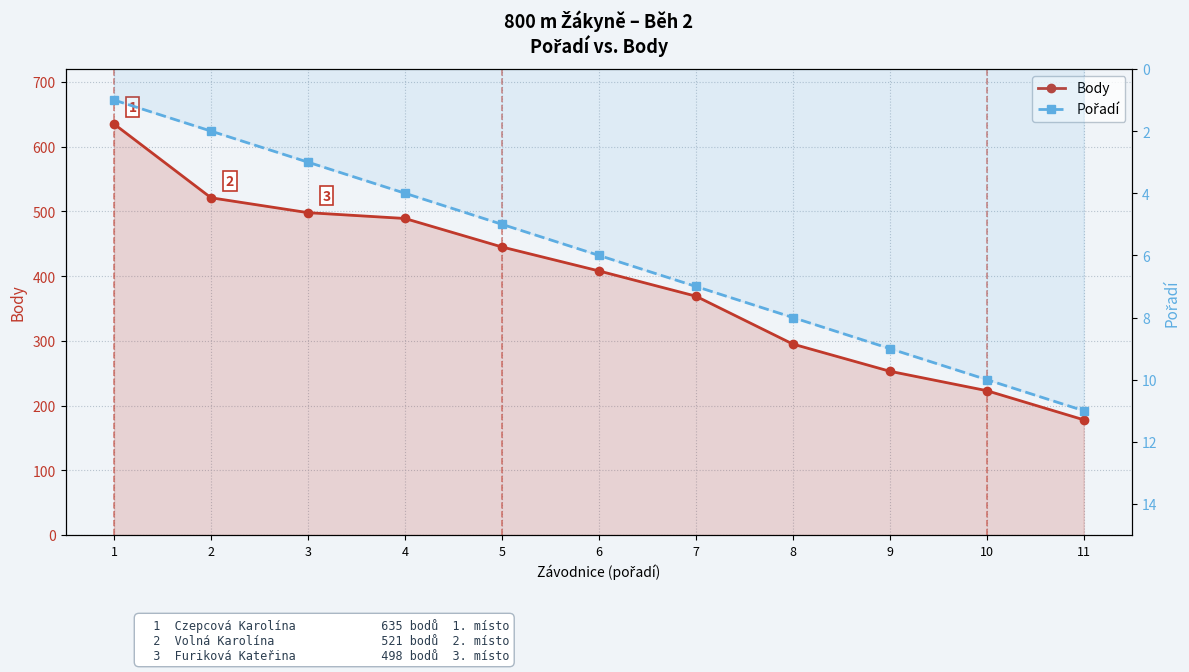

At which label does Body reach its minimum?

11